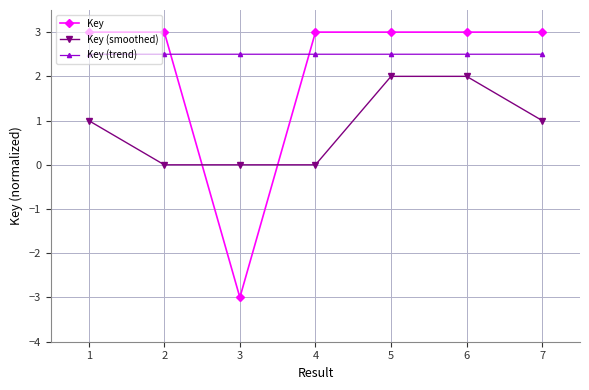

How many intersections are there between Key and Key (smoothed)?

2